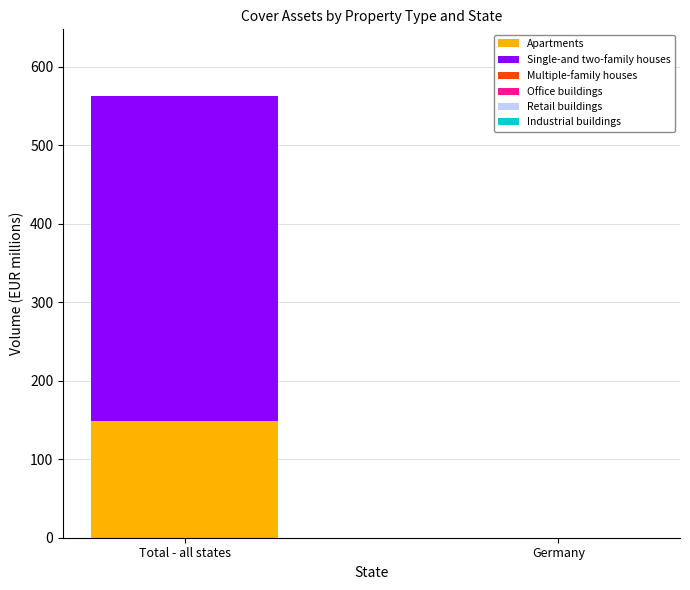

Are the bars grouped side by side (vs. stacked)?

No